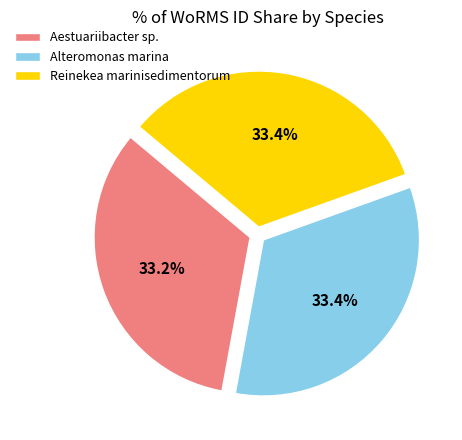

Combined, do Reinekea marinisedimentorum and Alteromonas marina account for over 50%?

Yes